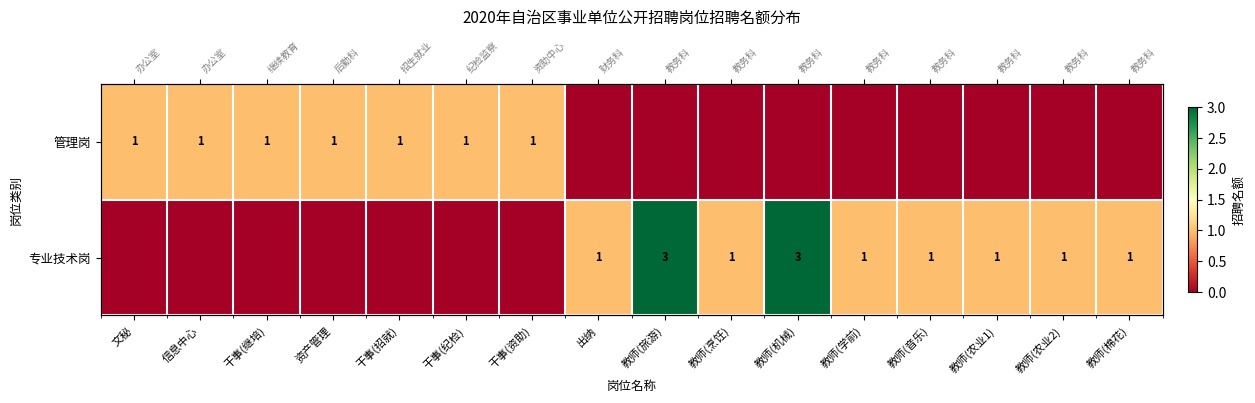

Which has a higher value, 教师(旅游) or 教师(棉花)?

教师(旅游)